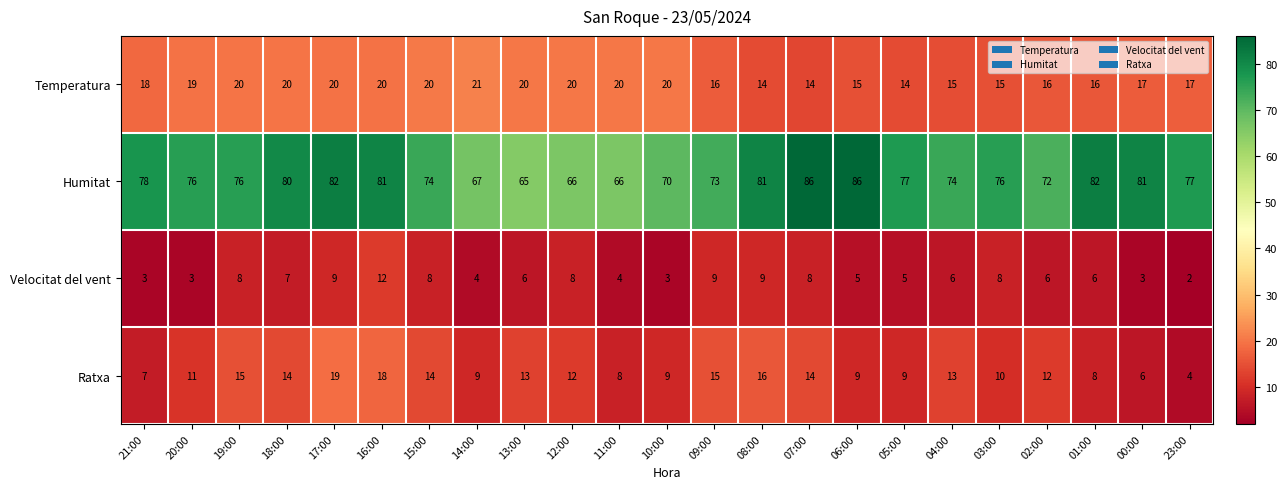

Is it true that Velocitat del vent equals 3 at 03:00?

False